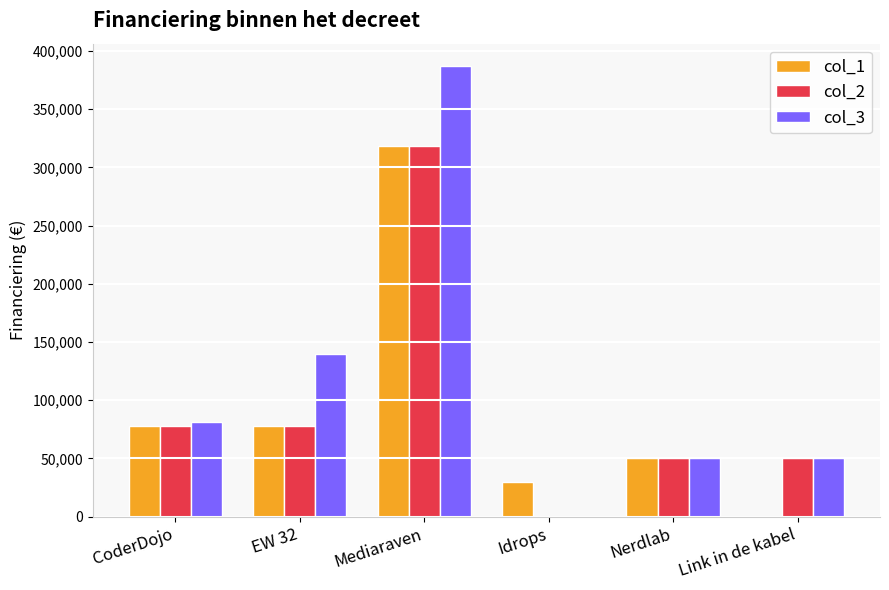

Reading left to right, list all the values displayed in this chart.

col_1: 77966.5	77966.5	318200.8	30000.0	50000.0	0.0
col_2: 77966.5	77966.5	318200.8	0.0	50000.0	50000.0
col_3: 81006.5	139689.1	386831.3	0.0	50000.0	50000.0